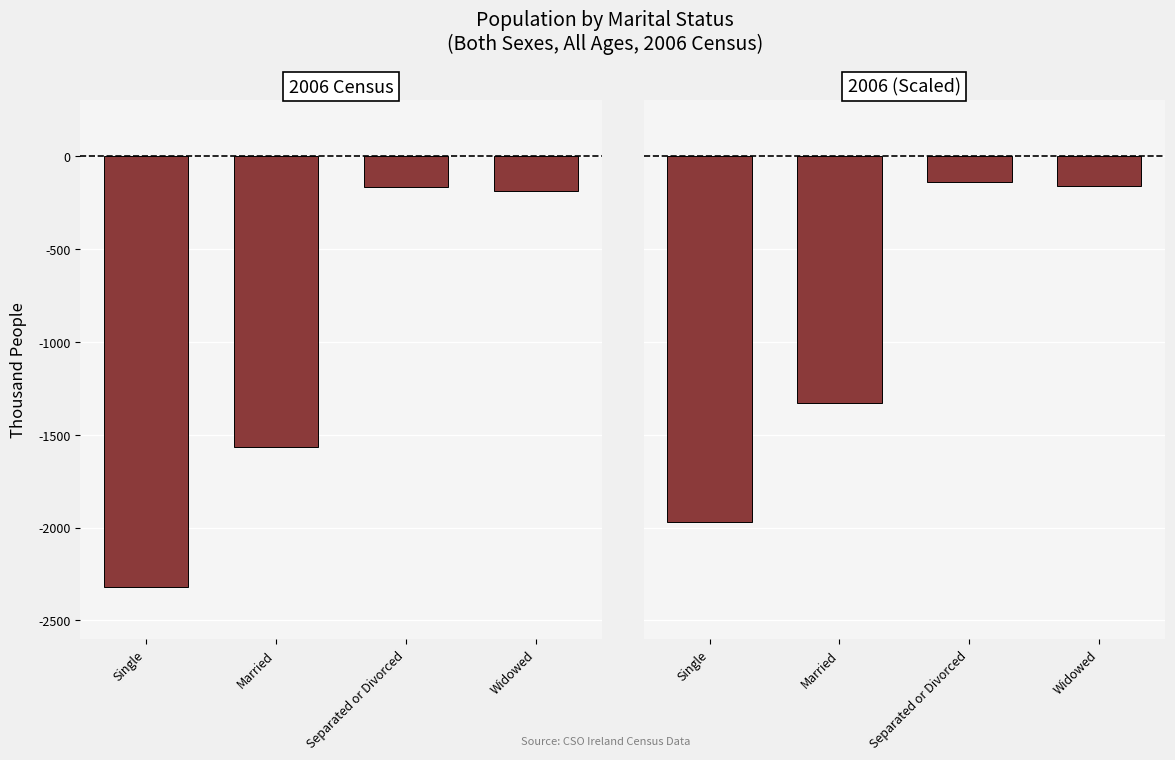

Rank the series by their average value, from highest to lowest.

2006 (Scaled), 2006 Census